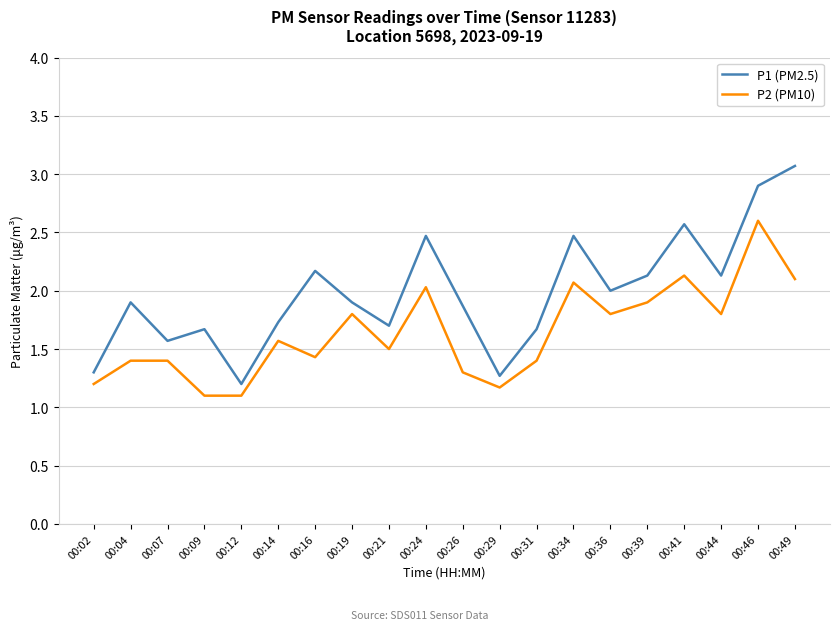

What is the approximate value of P2 (PM10) at 00:26?

1.3